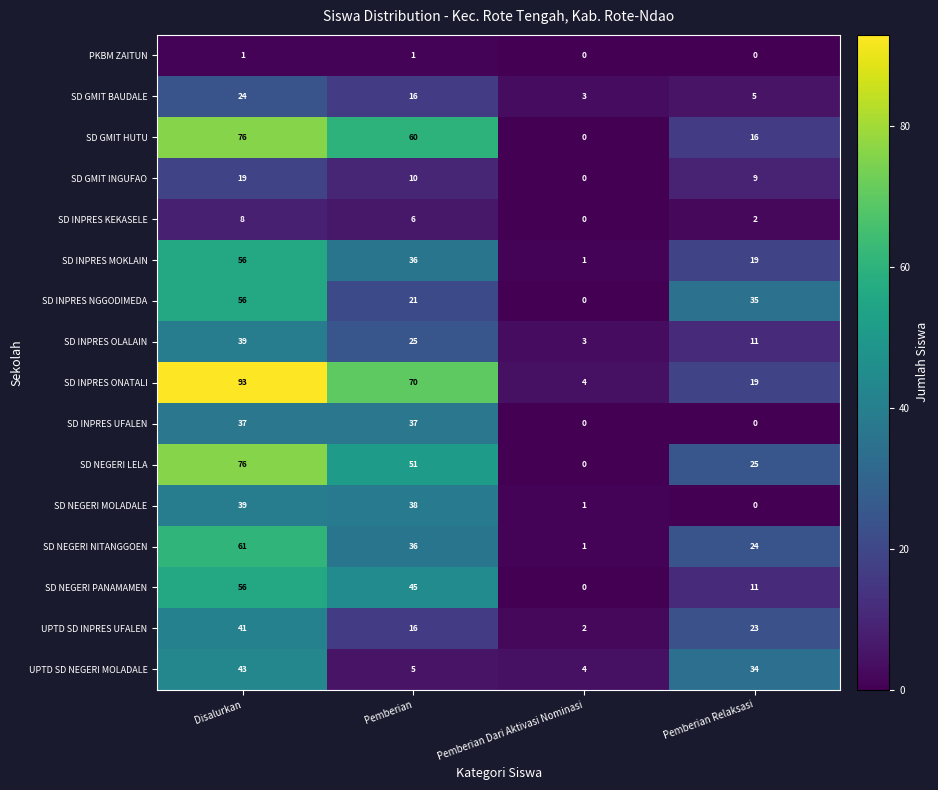

What is the maximum value for SD GMIT INGUFAO?

19